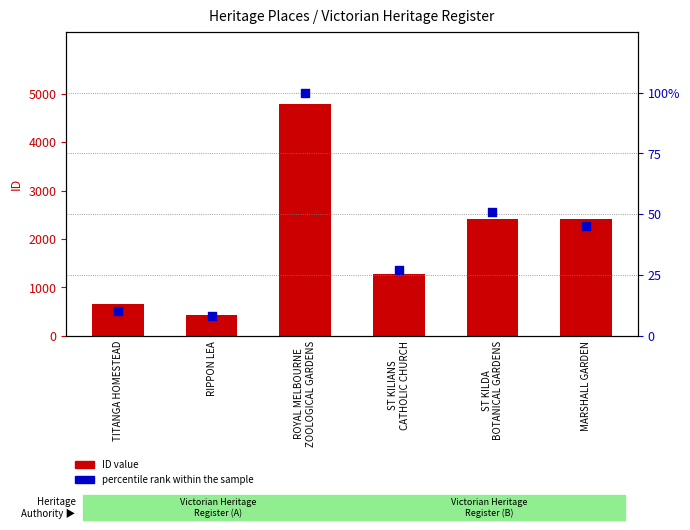

At which category is the sum across all series the highest?

ROYAL MELBOURNE
ZOOLOGICAL GARDENS